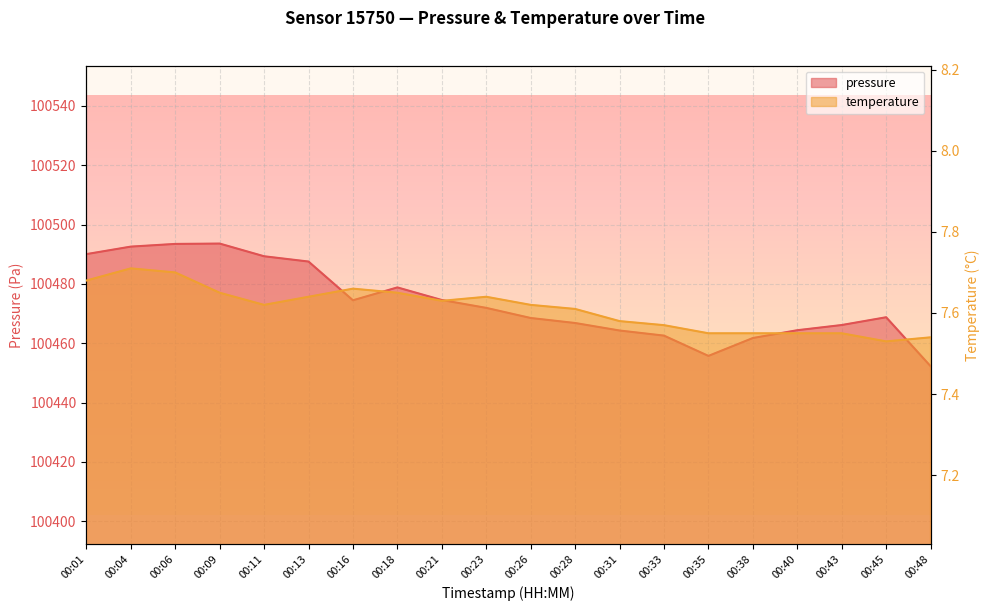

At 00:13, list the series in order from smallest to largest.

temperature, pressure